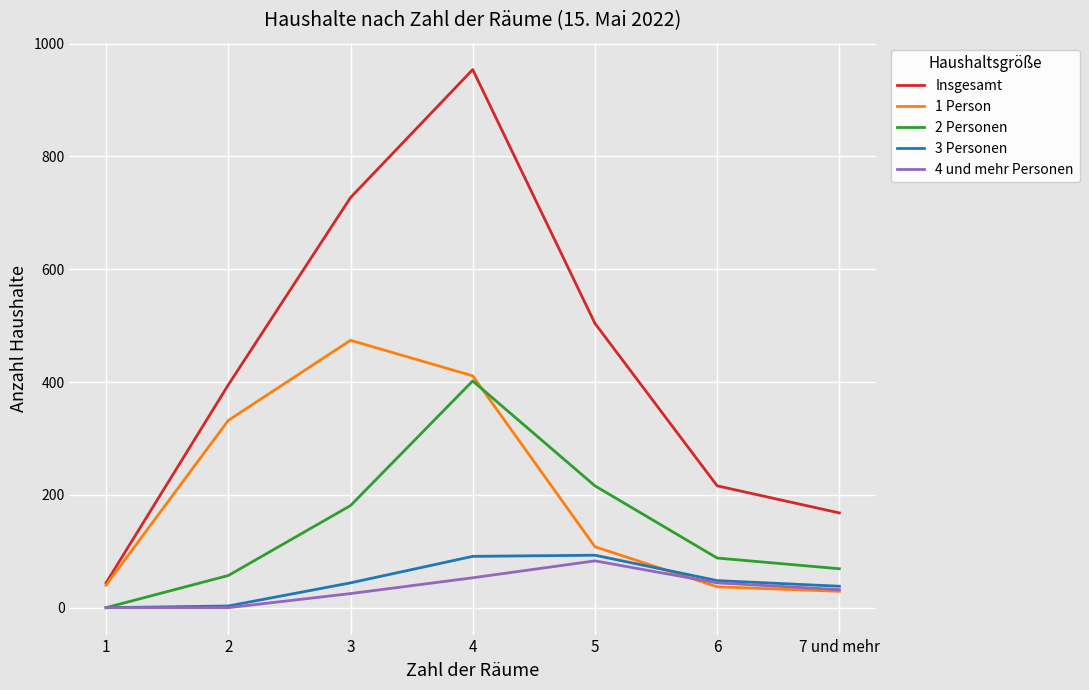

Is the value of 4 und mehr Personen at 6 greater than the value of 2 Personen at 3?

No